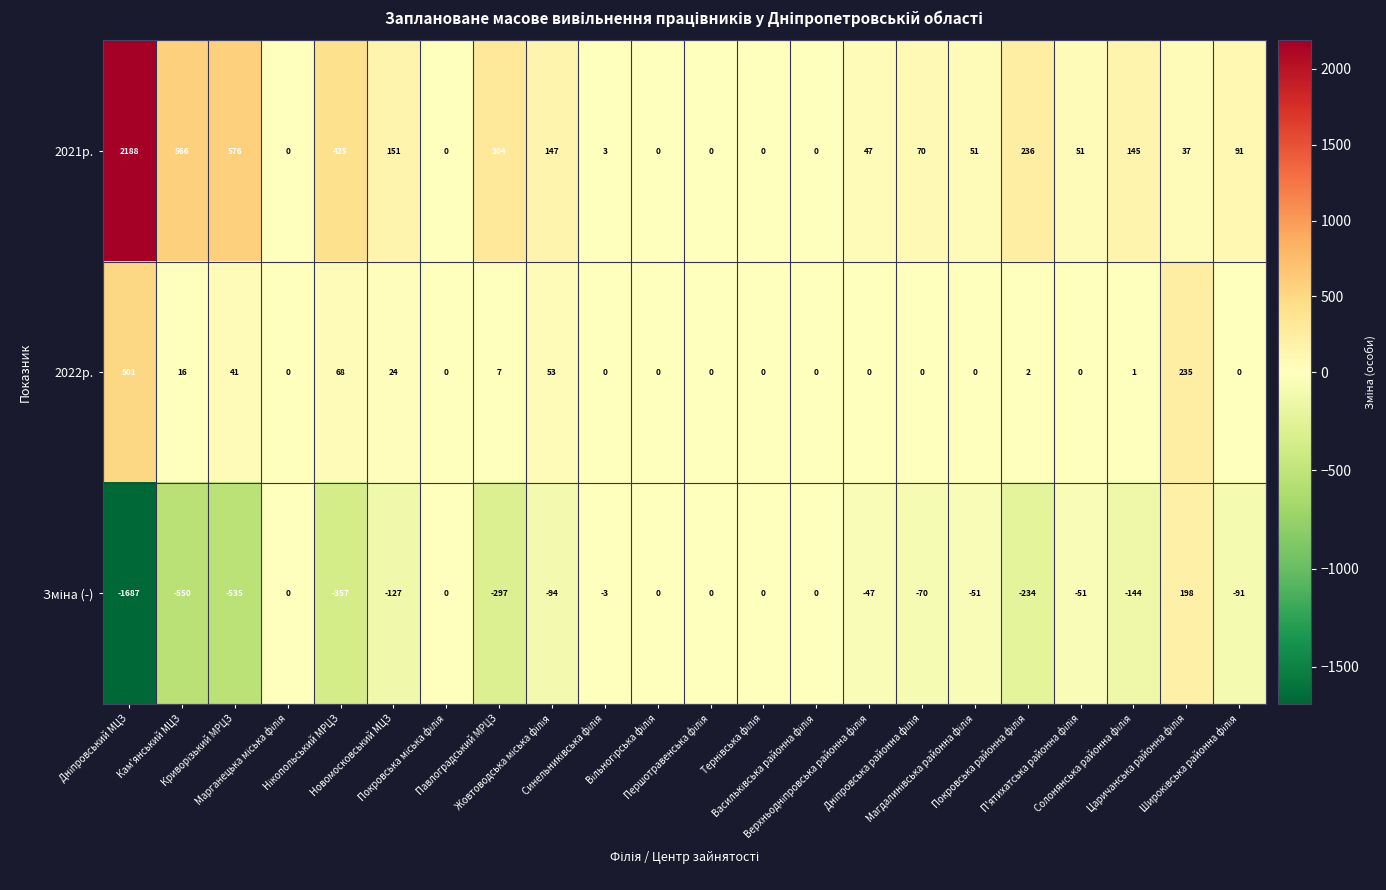

How many data points does each series have?

22